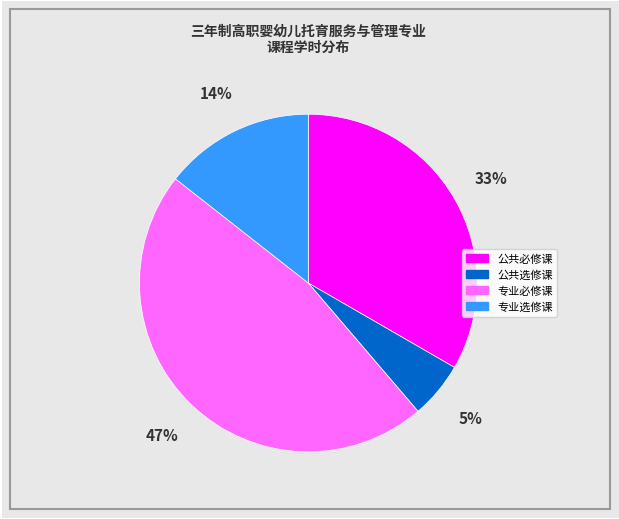

Which slice is the largest?

专业必修课